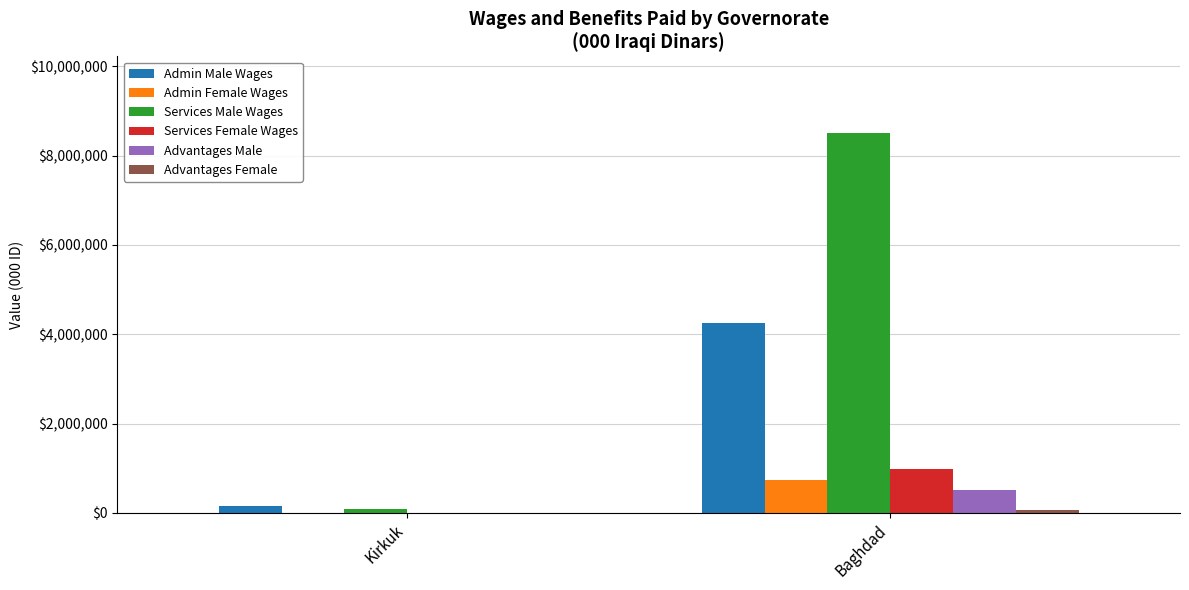

What is the highest value of the Admin Female Wages series?

738589